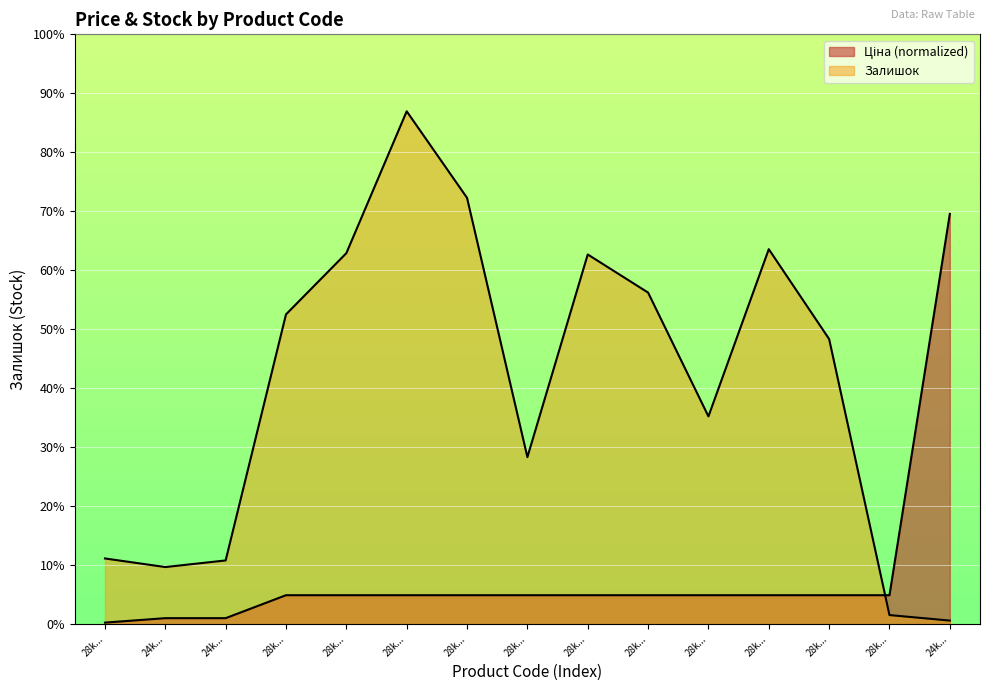

True or false: Залишок has a value of 299.0 at 28k....

True